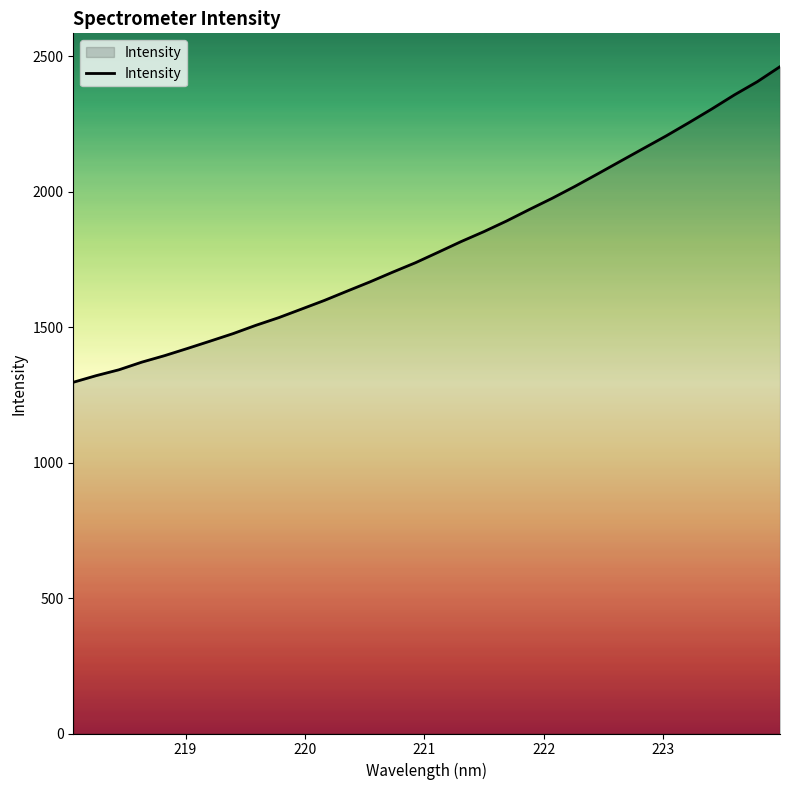

What is the smallest value displayed?

1296.9